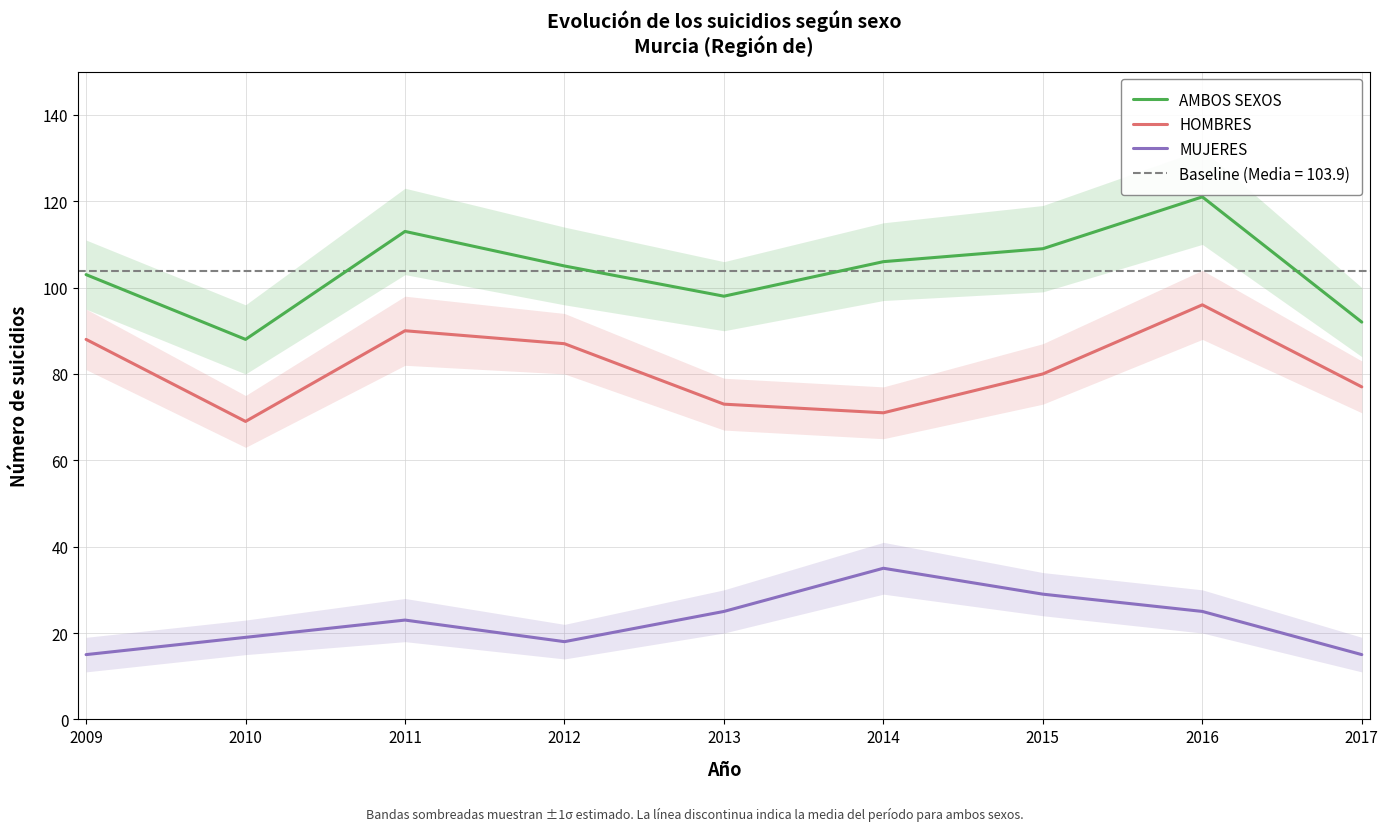

At which category is the sum across all series the highest?

2016